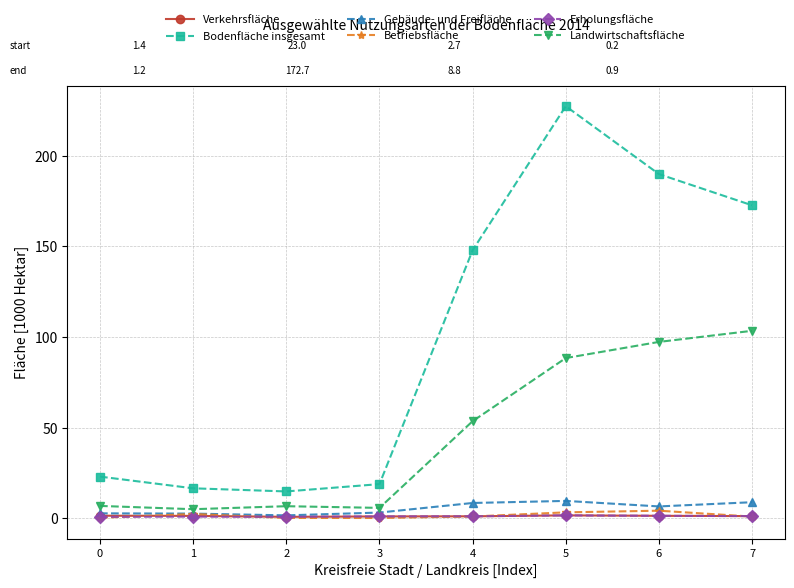

Which series has the largest range (max minus min)?

Bodenfläche insgesamt